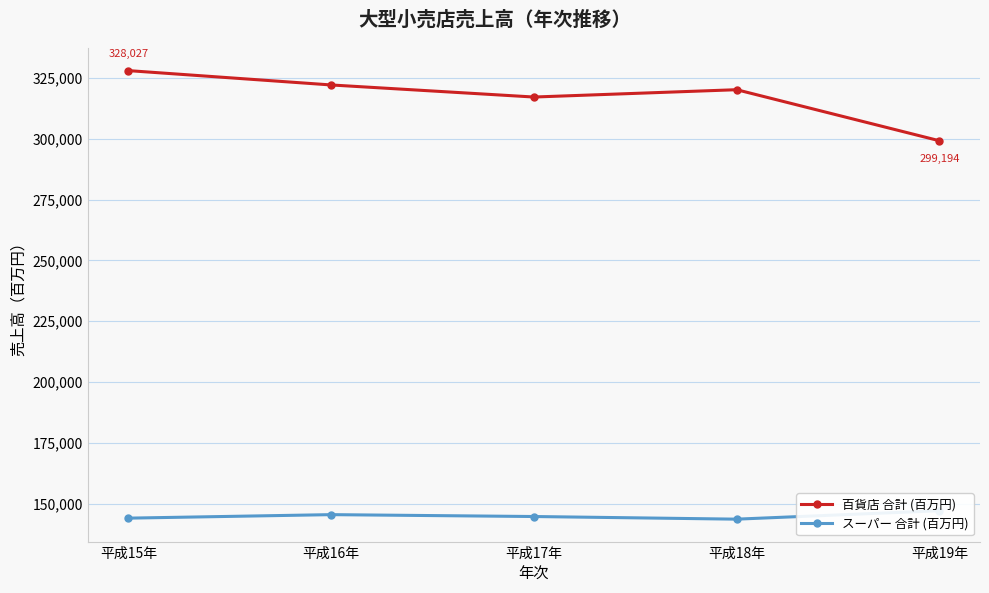

What is the total value across all series at 平成15年?

472110